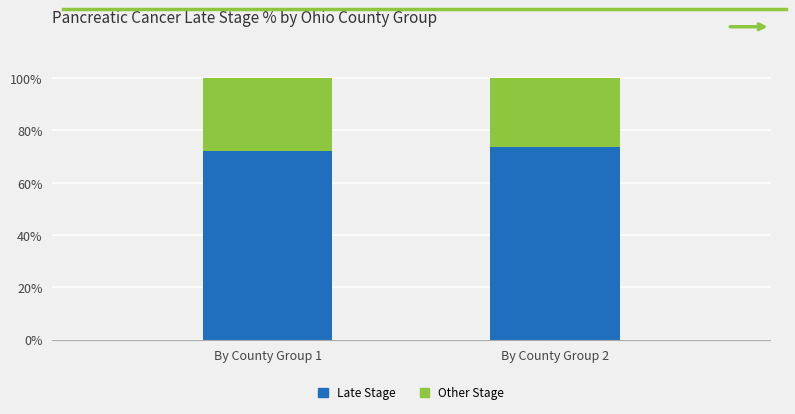

Read the Late Stage value at By County Group 2.

73.8